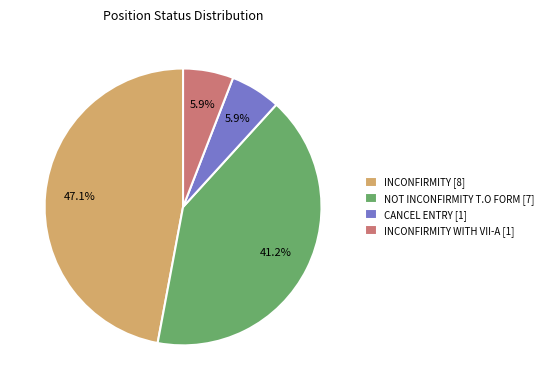

Is the sum of INCONFIRMITY [8] and CANCEL ENTRY [1] greater than half?

Yes